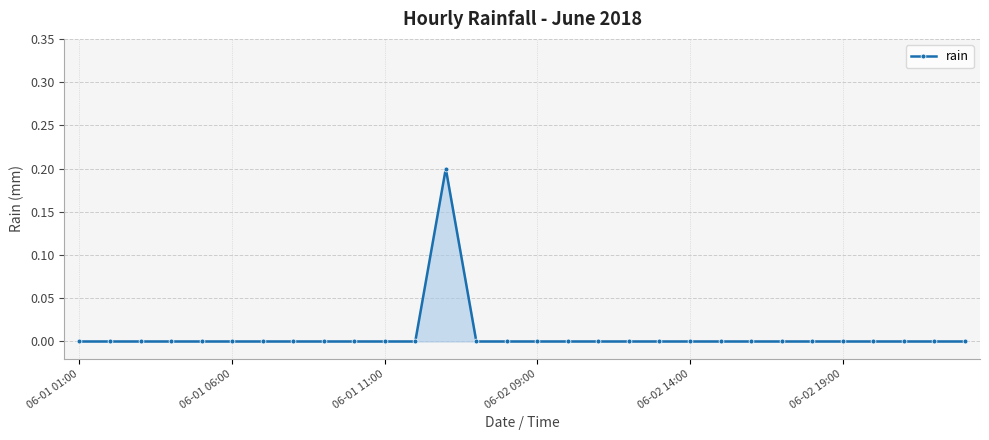

How many lines are shown in the chart?

1